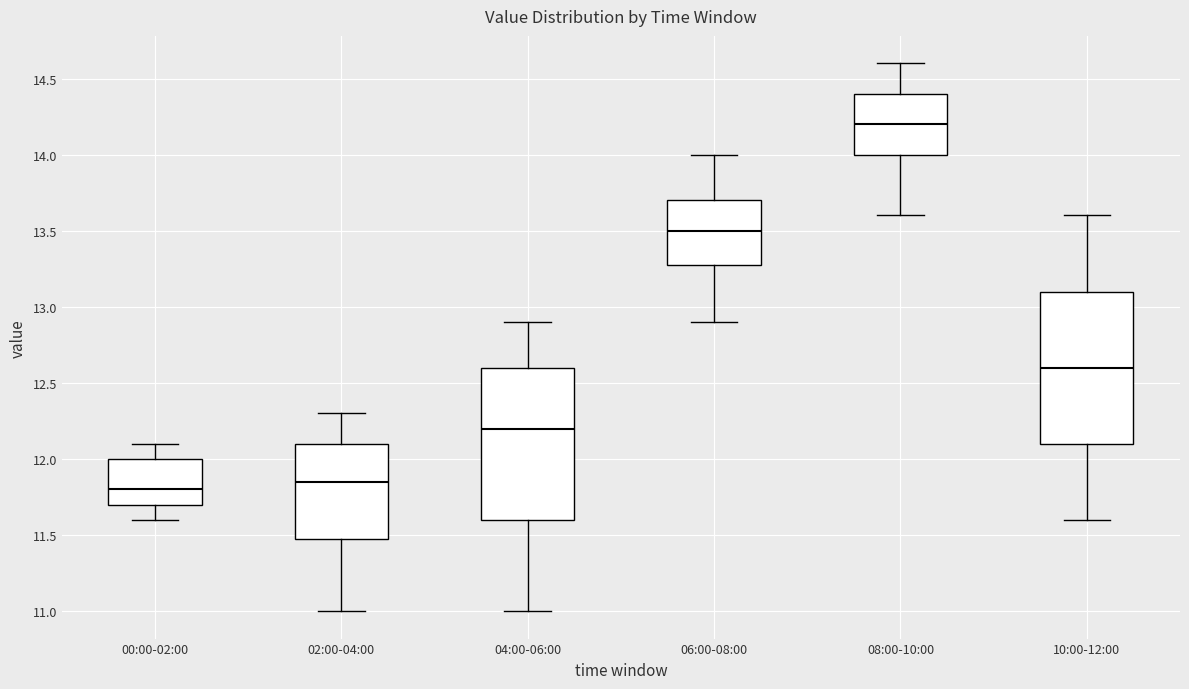

Reading left to right, transcribe this box plot: for each box, give where its median line is, the range the box spans, and where its two whiskers end, as read against the y-axis. The values are not printed on the chart, so give them approximately, as read against the axis.

00:00-02:00: median 11.80, box 11.70 to 12.00, whiskers 11.60 to 12.10
02:00-04:00: median 11.85, box 11.50 to 12.10, whiskers 11.00 to 12.30
04:00-06:00: median 12.20, box 11.60 to 12.60, whiskers 11.00 to 12.90
06:00-08:00: median 13.50, box 13.30 to 13.70, whiskers 12.90 to 14.00
08:00-10:00: median 14.20, box 14.00 to 14.40, whiskers 13.60 to 14.60
10:00-12:00: median 12.60, box 12.10 to 13.10, whiskers 11.60 to 13.60